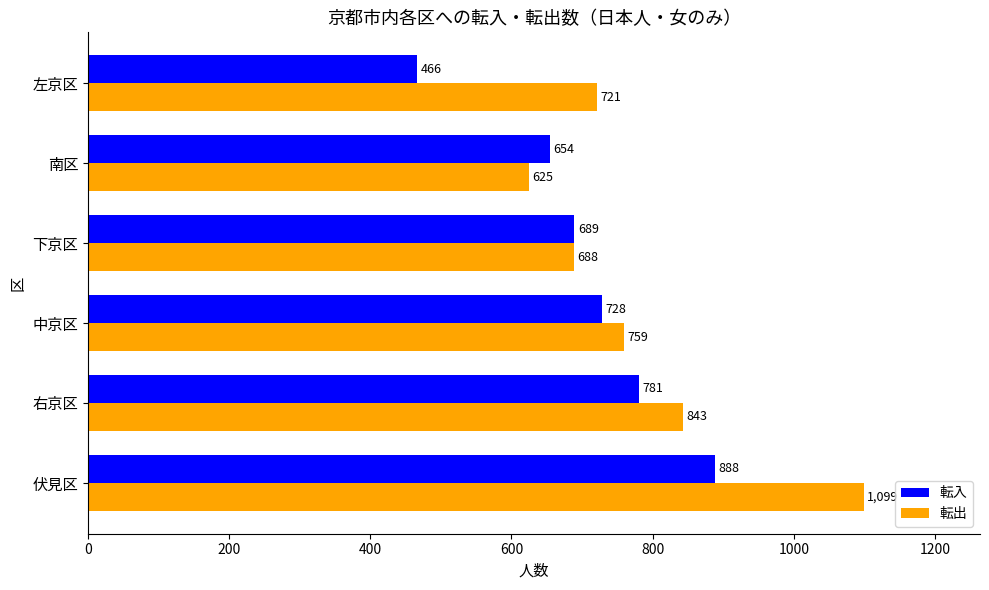

What is the spread (max minus min) of values at 中京区?

31